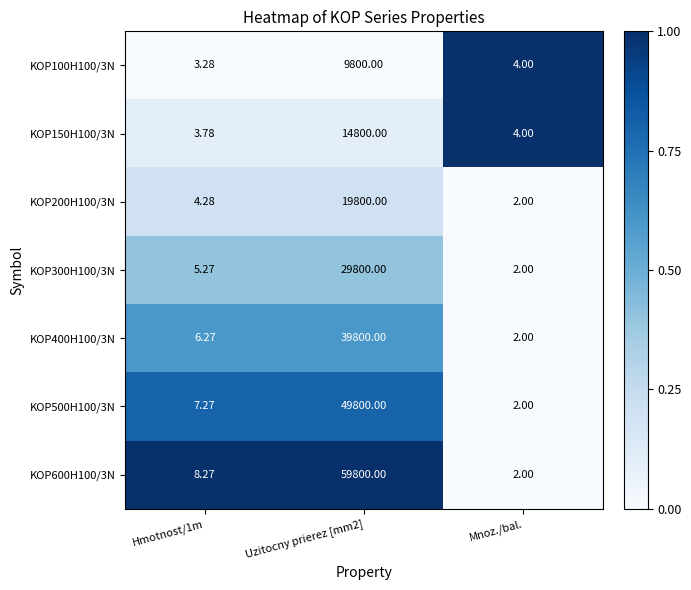

At which label is KOP150H100/3N closest to 7401?

Mnoz./bal.